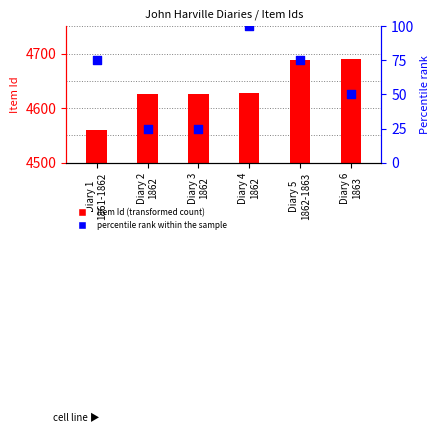

What is the total value across all series at Diary 1
1861-1862?

4634